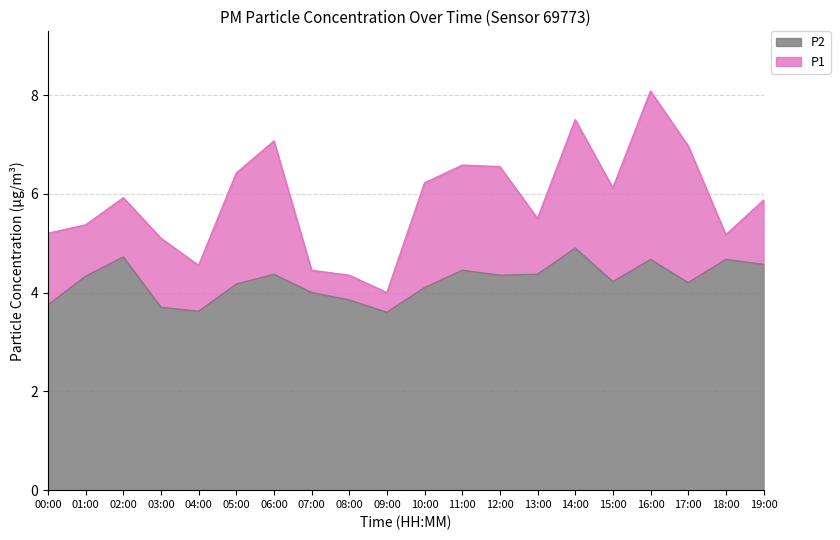

How many values in the P1 series exceed 5?

16